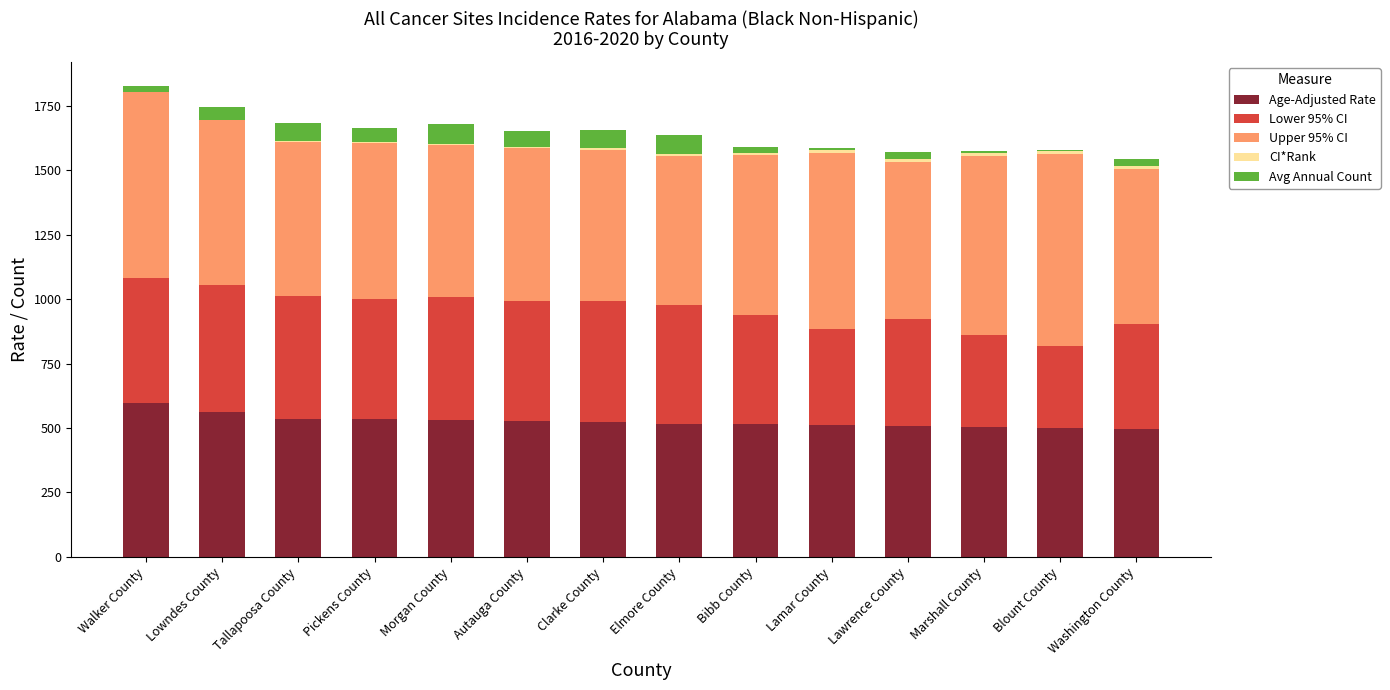

What is the maximum value for Age-Adjusted Rate?

595.1